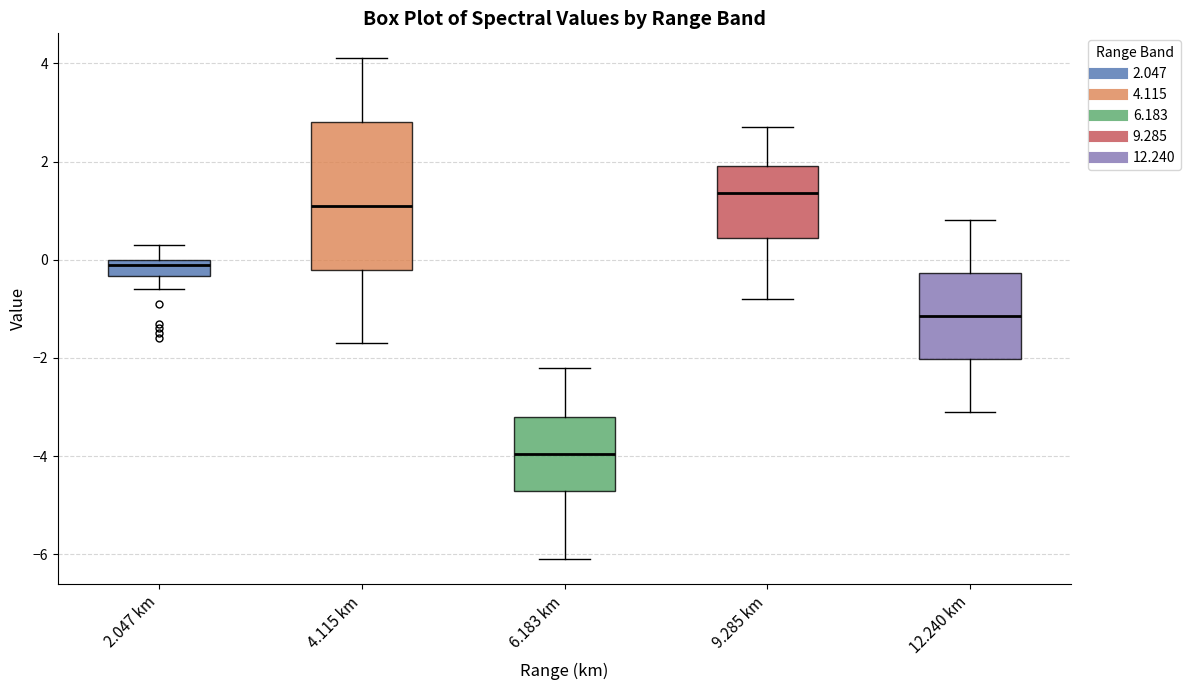

Reading left to right, read every box against the y-axis: the position of its median line, the range the box covers, and the ends of its whiskers. The values are not printed on the chart, so give them approximately, as read against the axis.

2.047 km: median 0.0 (just below the box's upper edge), box -0.4 to 0.0, whiskers -0.6 to 0.4
4.115 km: median 1.2, box -0.2 to 2.8, whiskers -1.6 to 4.2
6.183 km: median -4.0, box -4.6 to -3.2, whiskers -6.0 to -2.2
9.285 km: median 1.4, box 0.4 to 2.0, whiskers -0.8 to 2.8
12.240 km: median -1.2, box -2.0 to -0.2, whiskers -3.0 to 0.8